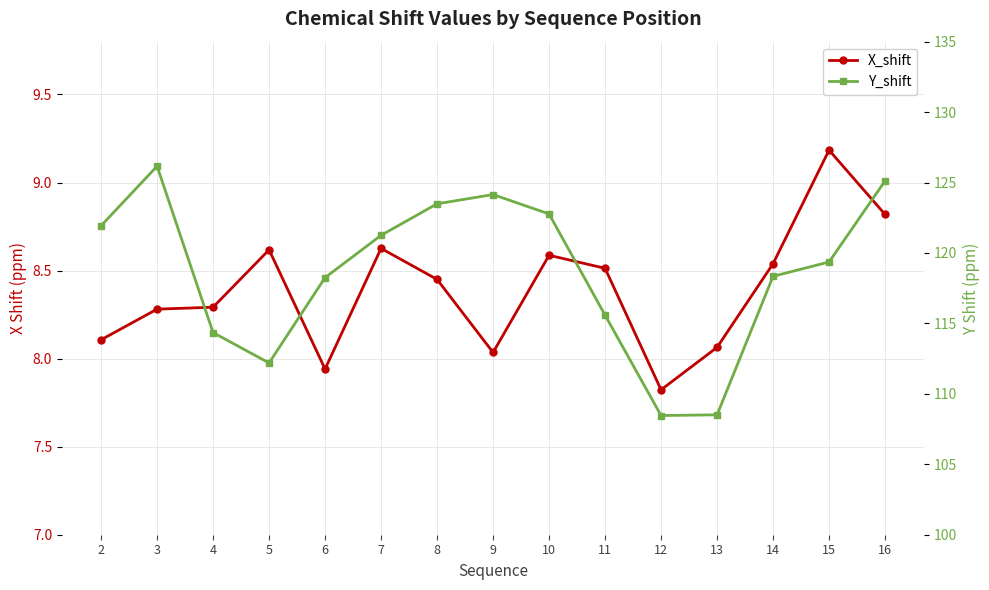

Reading left to right, what are all the values shown in this chart?

X_shift: 8.1	8.3	8.3	8.6	7.9	8.6	8.4	8.0	8.6	8.5	7.8	8.1	8.5	9.2	8.8
Y_shift: 121.9	126.2	114.3	112.2	118.3	121.3	123.5	124.1	122.8	115.6	108.5	108.5	118.3	119.4	125.1